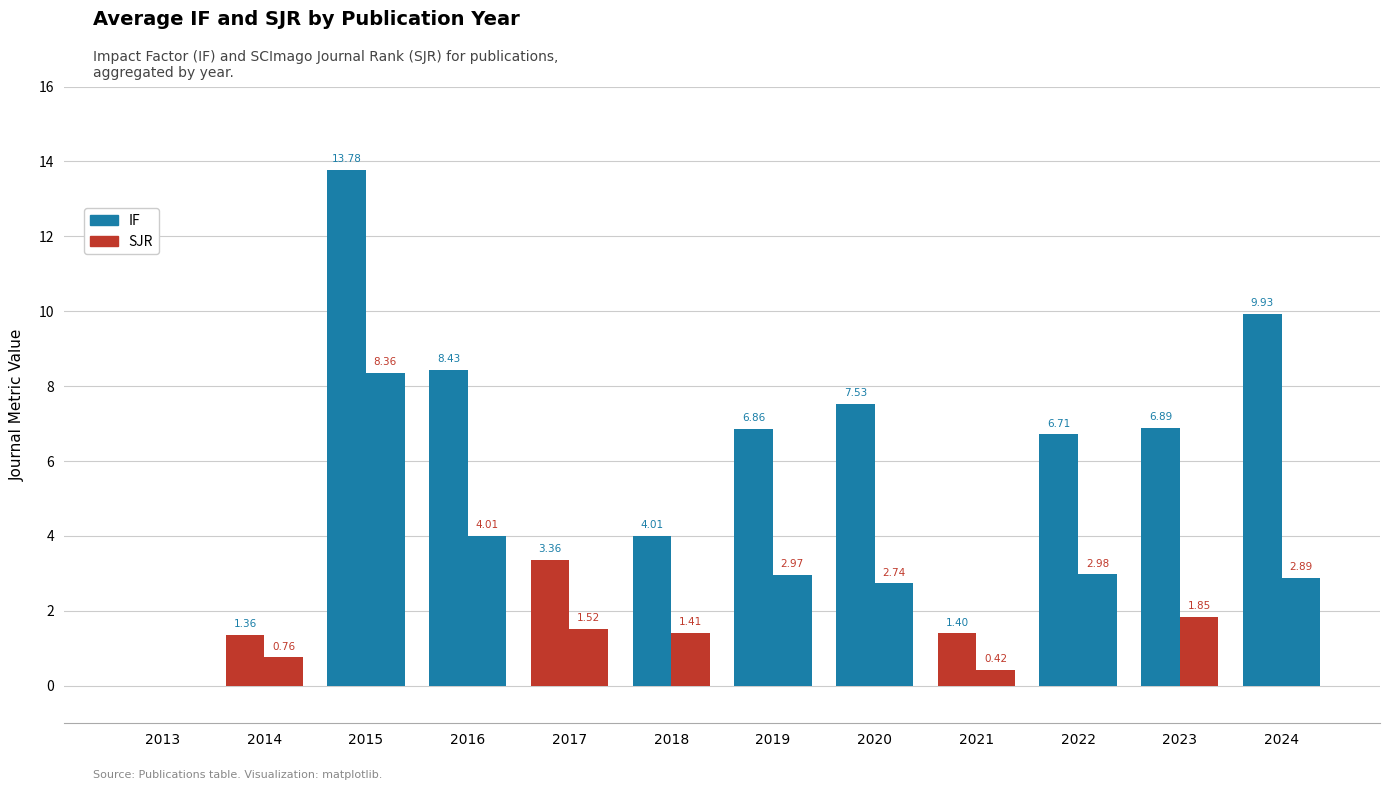

At which label does SJR first exceed 2?

2015